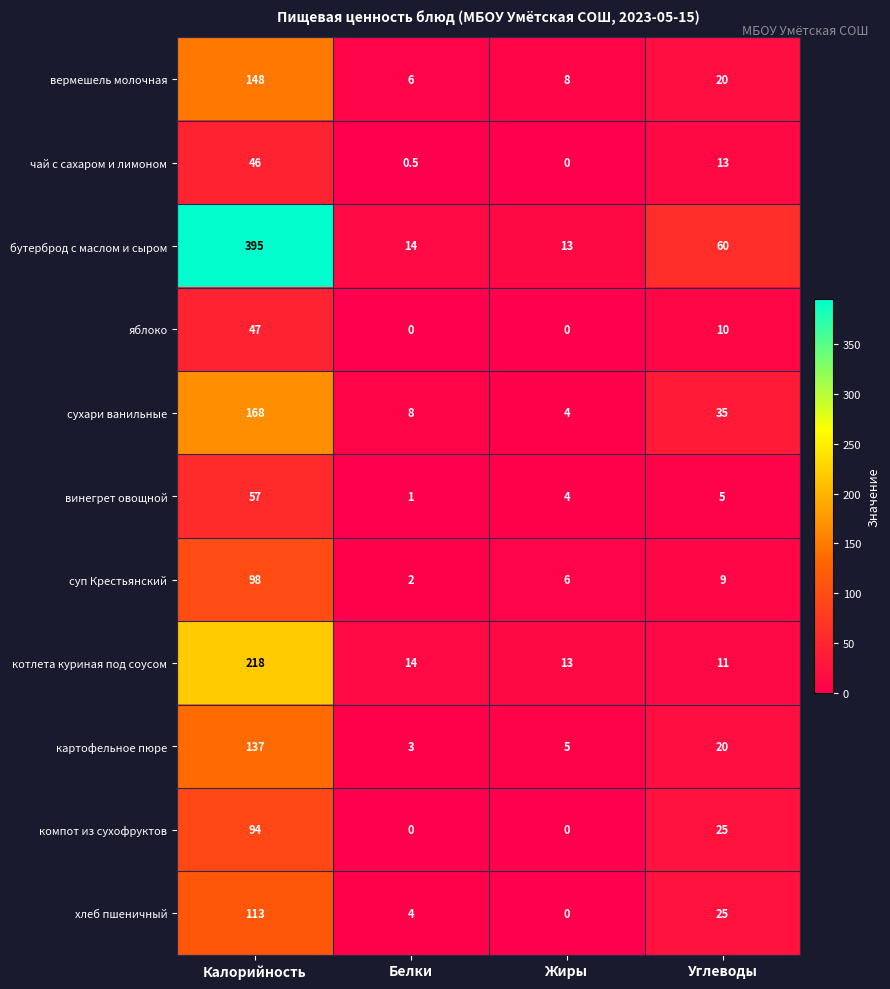

What is the total value across all series at Белки?

52.5